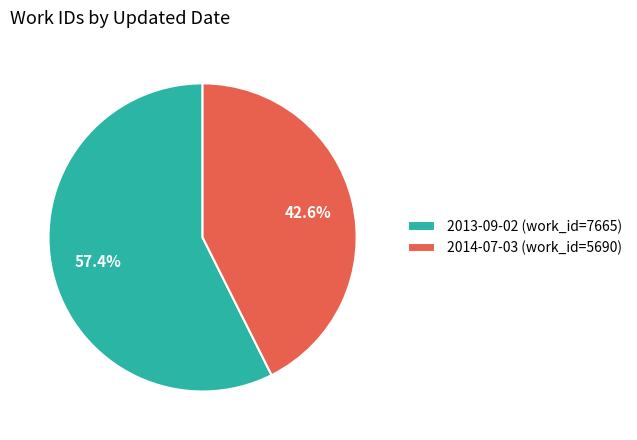

Do 2014-07-03 and 2013-09-02 together represent more than half of the pie?

Yes